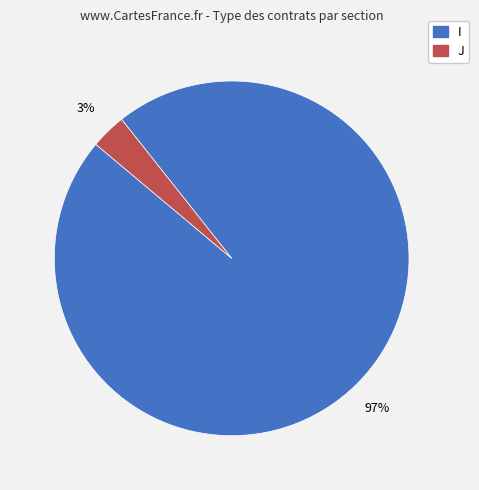

Do J and I together represent more than half of the pie?

Yes